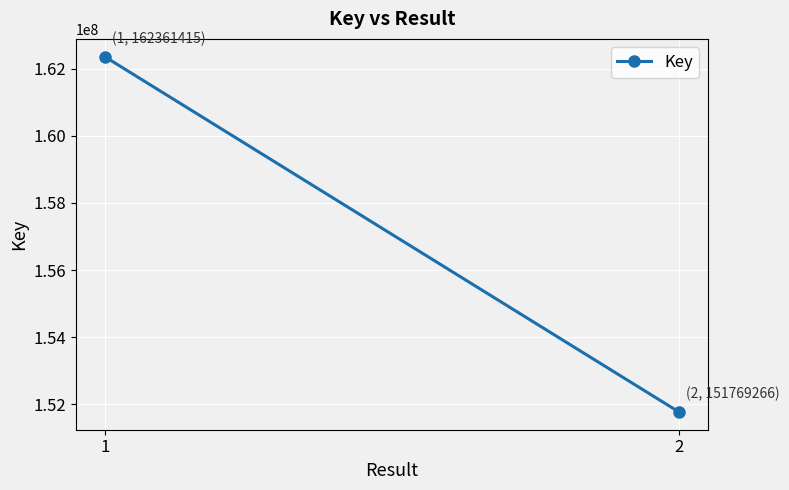

Which category has the highest value across all series?

1